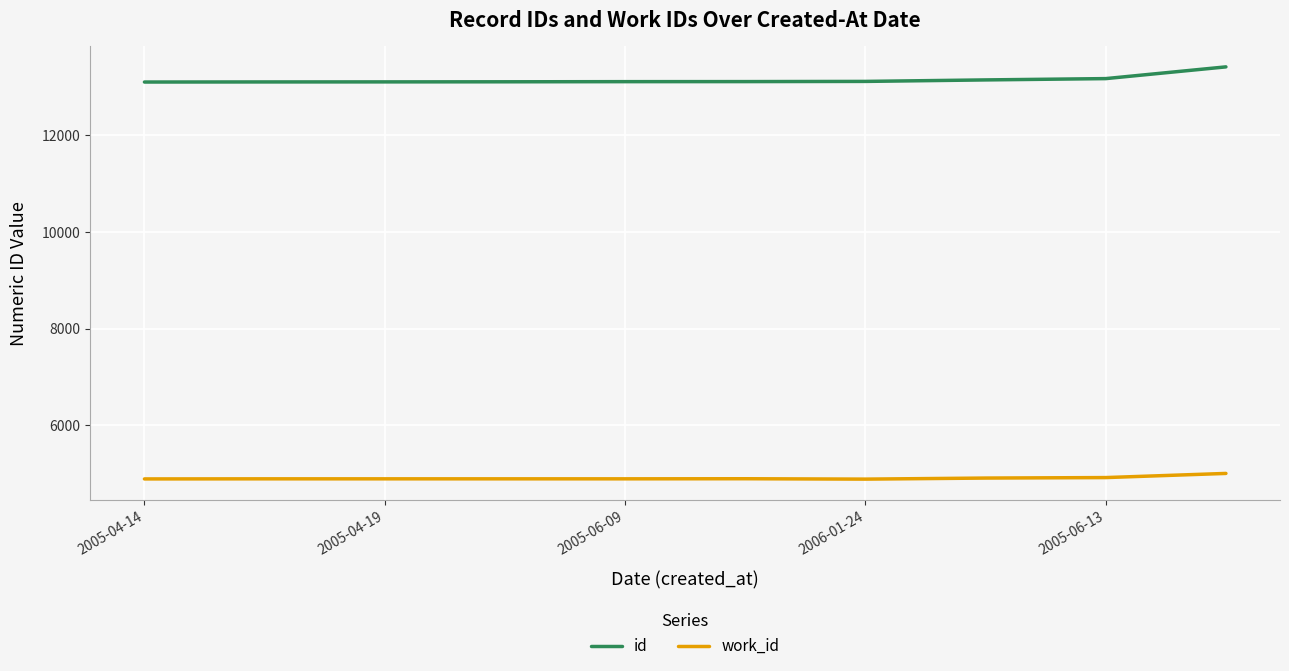

True or false: id and work_id intersect in this chart.

False